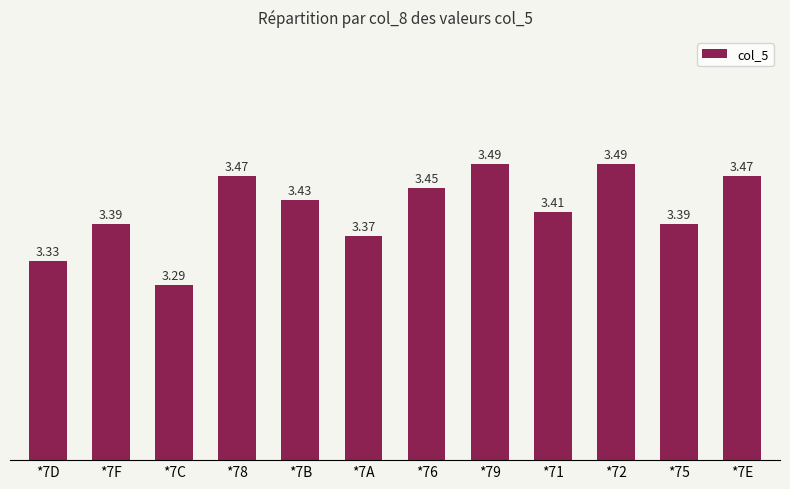

The value at *7F is 3.4. True or false?

True